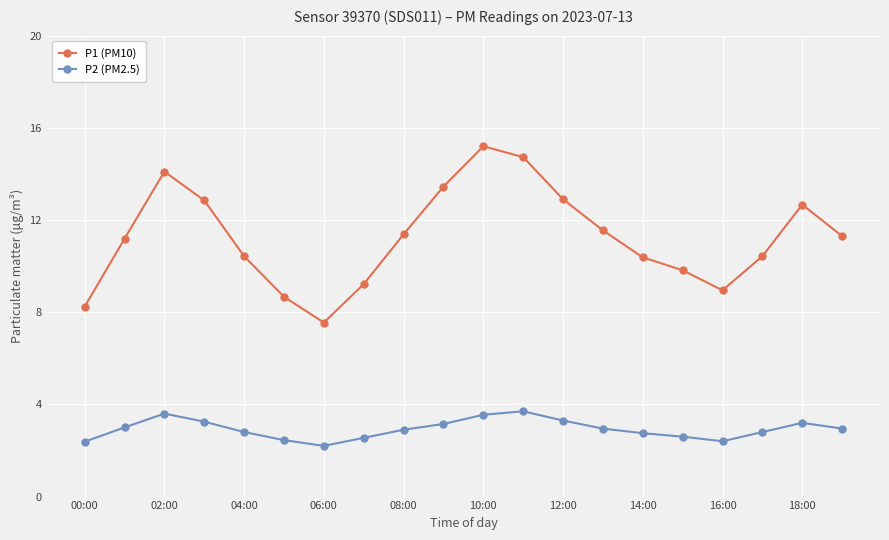

Which series has the largest range (max minus min)?

P1 (PM10)